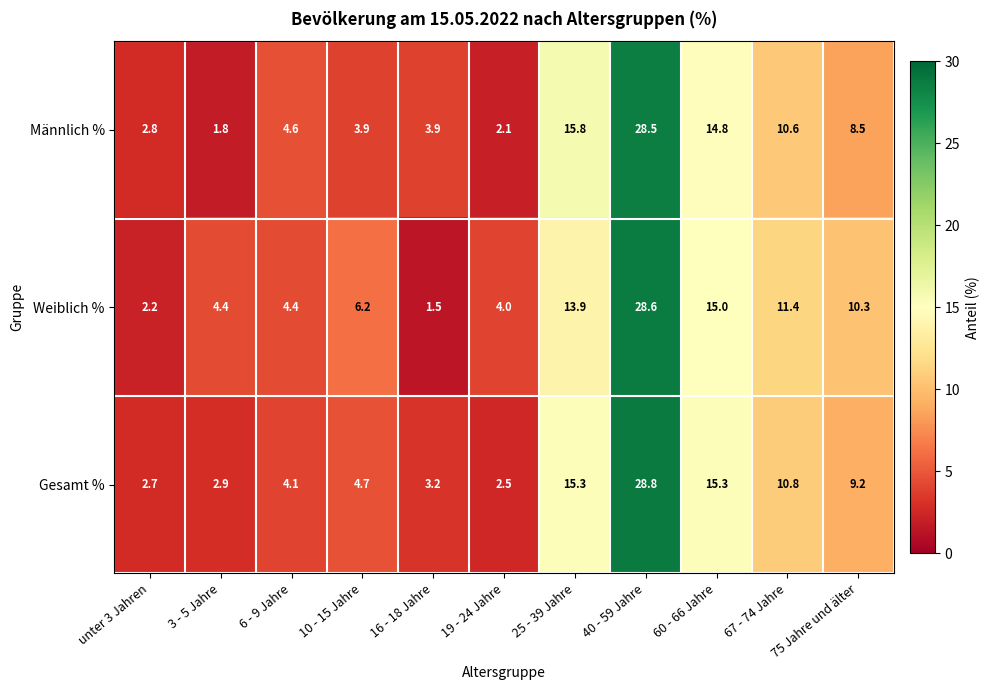

How many series are shown in this chart?

3